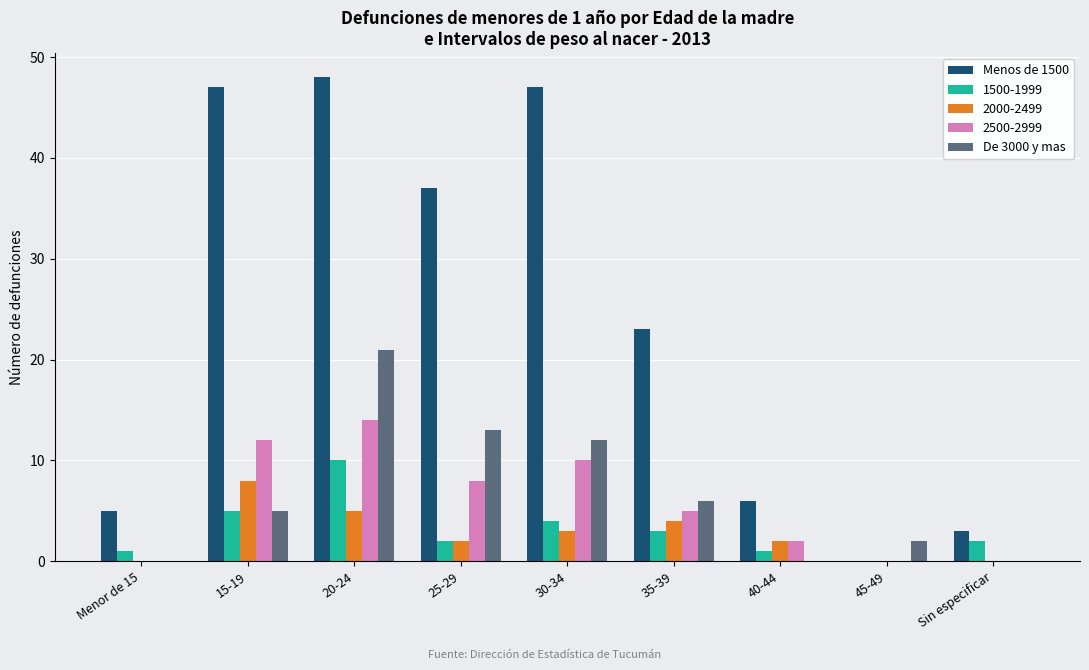

What is the sum of all 1500-1999 values?

28